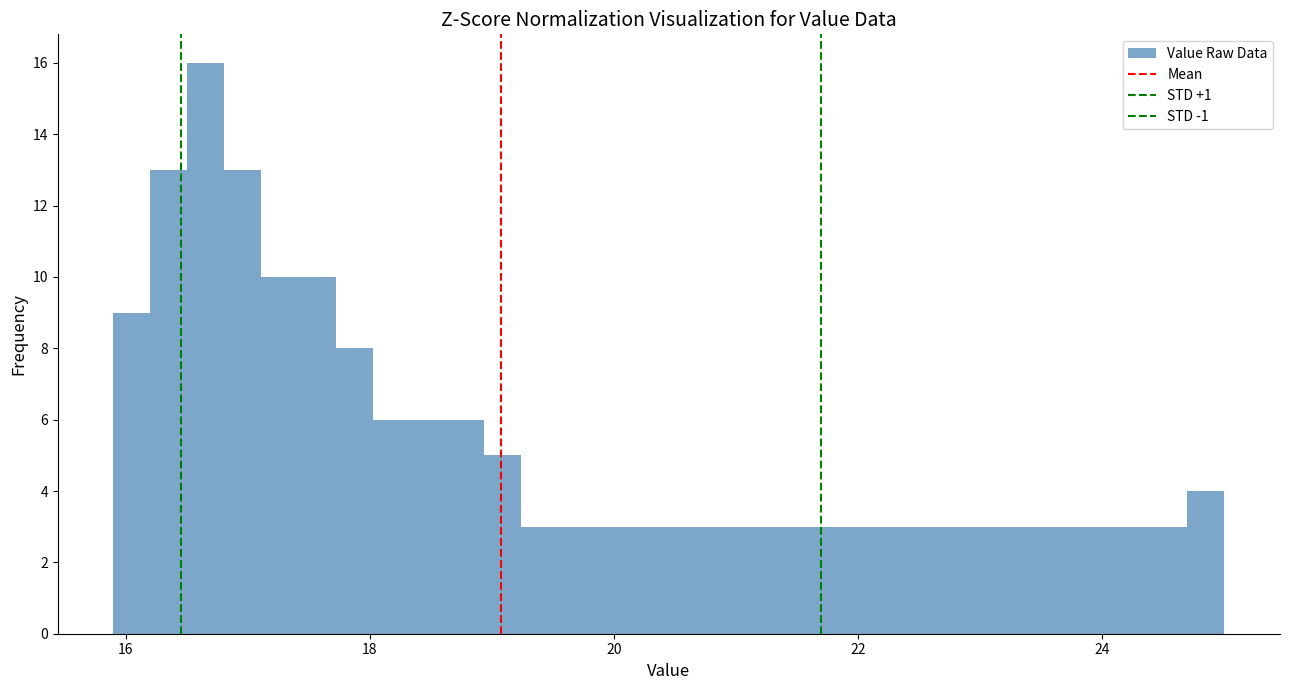

Around what value on the x-axis is the tallest bar? Give the approximate position of its centre, as read against the axis.

16.6